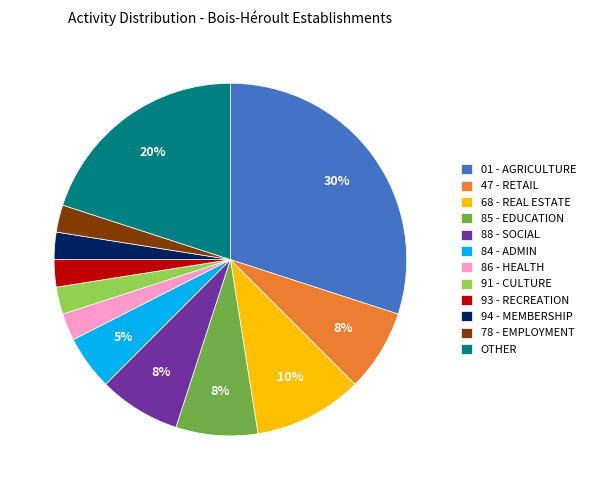

Does 94 - MEMBERSHIP represent more than half of the total?

No